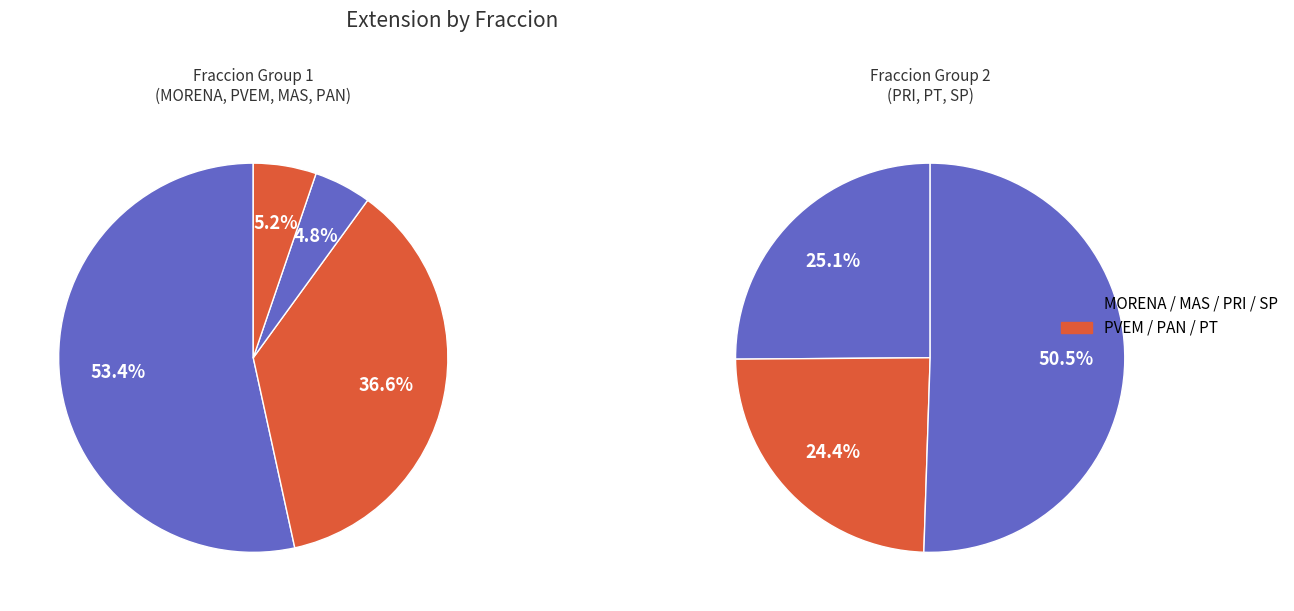

How many segments does this pie chart have?

7